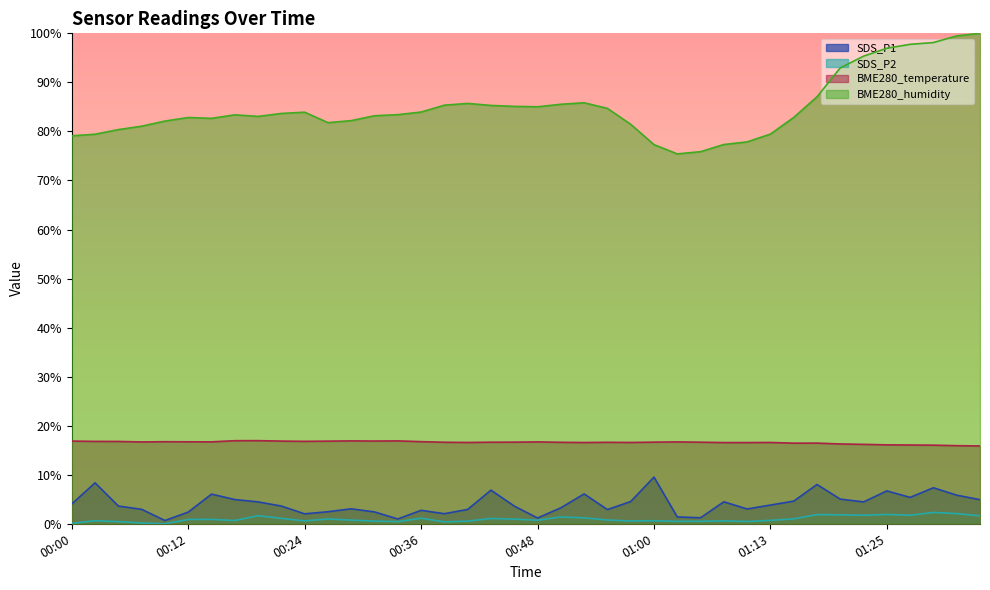

In BME280_humidity, how many points are lower than both neighbors (excluding endpoints)?

5